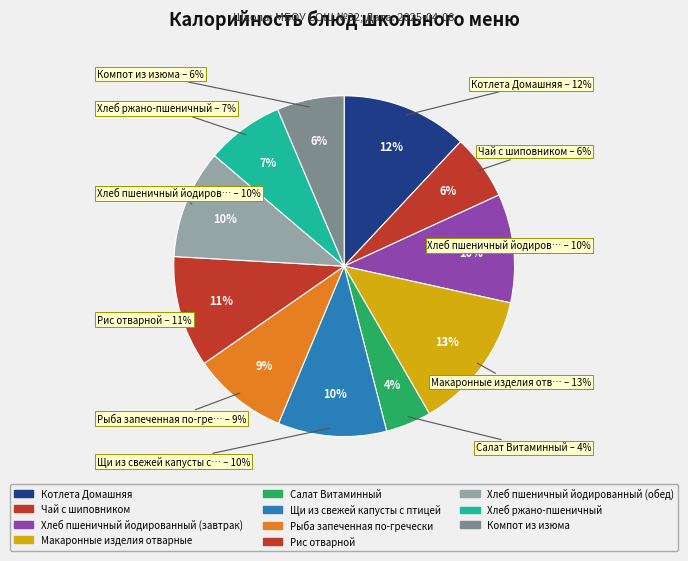

Combined, what portion of the pie is Чай с шиповником and Салат Витаминный?

10.5%